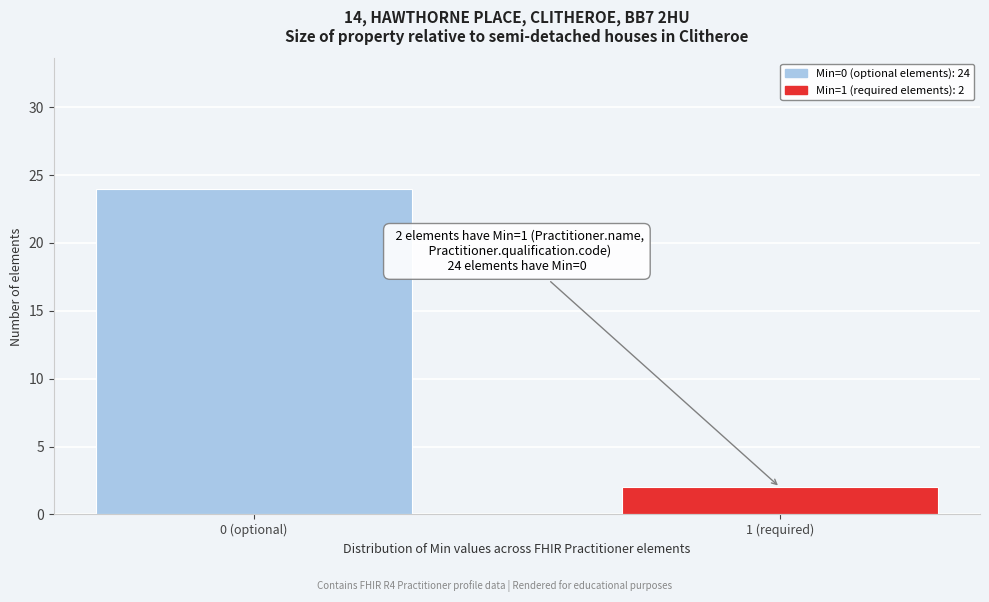

Reading left to right, transcribe all the data shown in this chart.

24	2